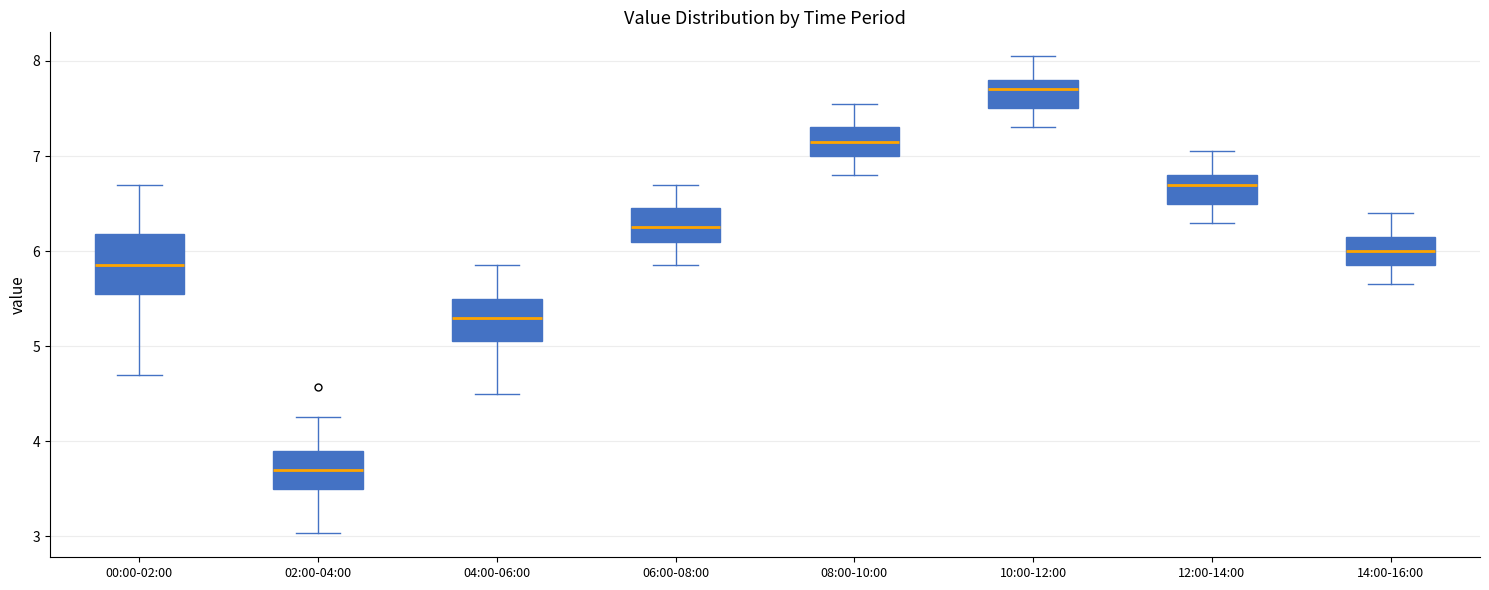

Which box's median line is the highest?

10:00-12:00